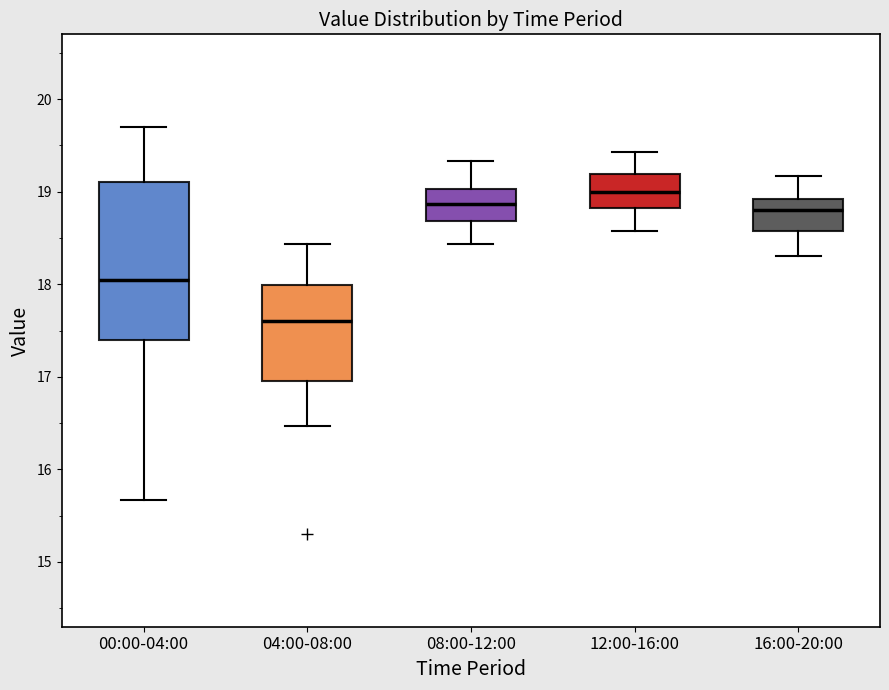

Reading left to right, read every box against the y-axis: the position of its median line, the range the box covers, and the ends of its whiskers. The values are not printed on the chart, so give them approximately, as read against the axis.

00:00-04:00: median 18.1, box 17.4 to 19.1, whiskers 15.7 to 19.7
04:00-08:00: median 17.6, box 17.0 to 18.0, whiskers 16.5 to 18.4
08:00-12:00: median 18.9, box 18.7 to 19.0, whiskers 18.4 to 19.3
12:00-16:00: median 19.0, box 18.8 to 19.2, whiskers 18.6 to 19.4
16:00-20:00: median 18.8, box 18.6 to 18.9, whiskers 18.3 to 19.2